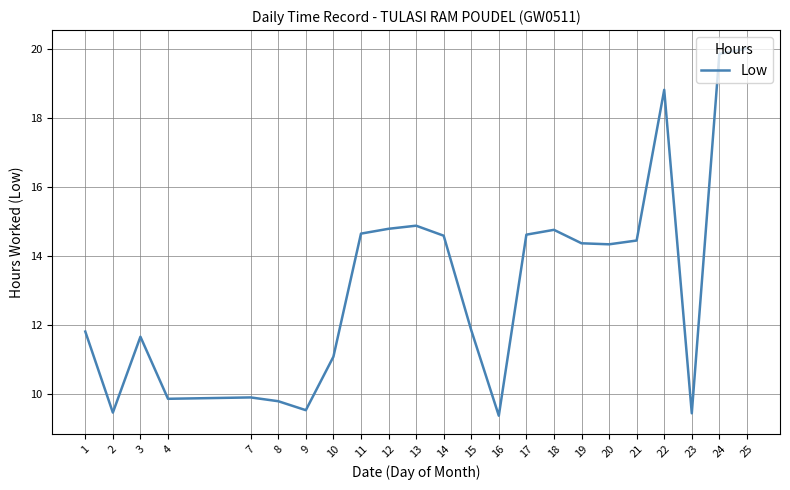

Is it true that the value at 17 is 5.1?

False